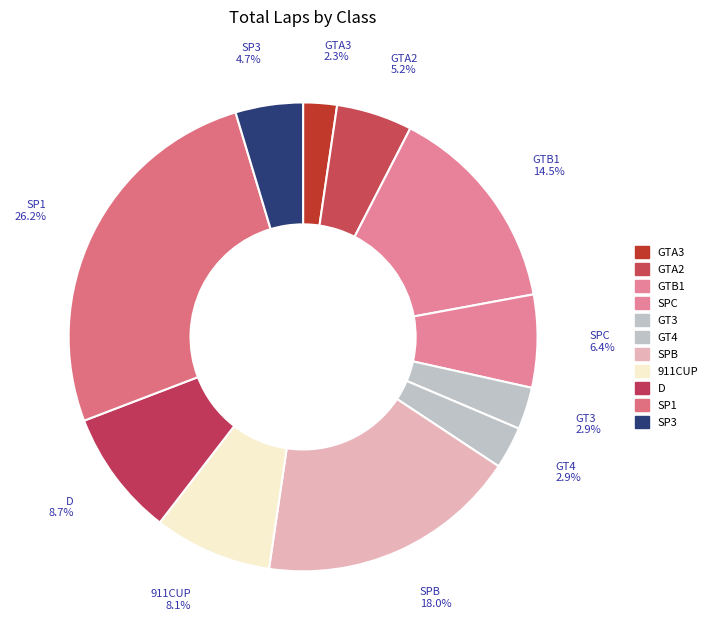

Which category has the smallest portion of the pie?

GTA3